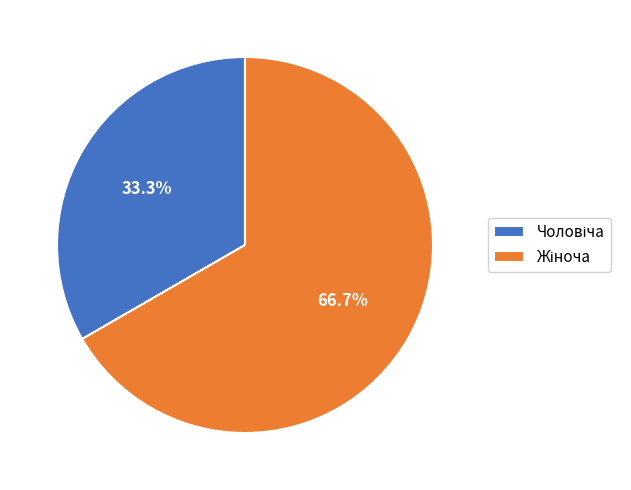

Does any single category account for the majority?

Yes